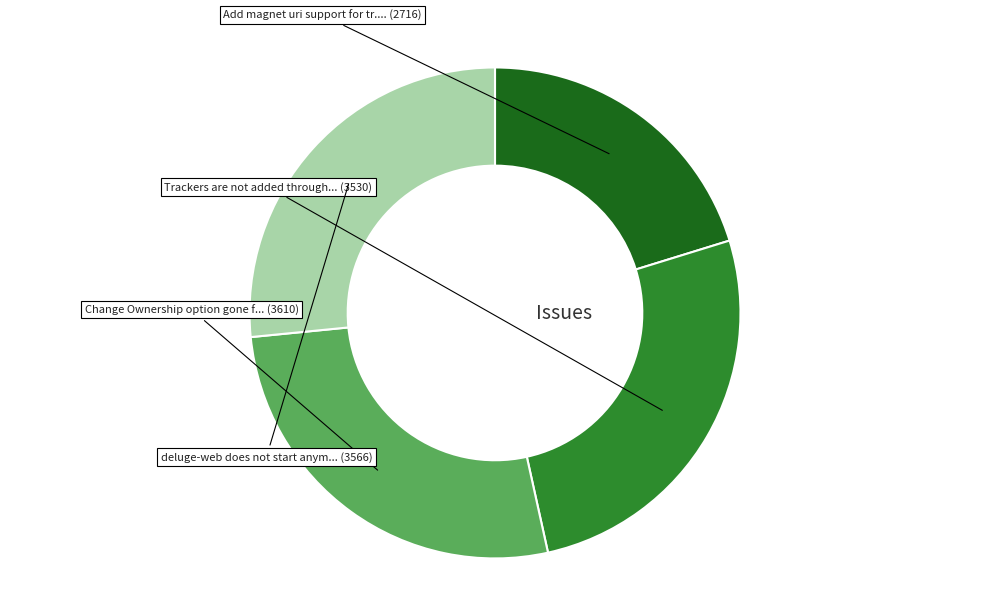

Is there any slice that represents more than half of the pie?

No